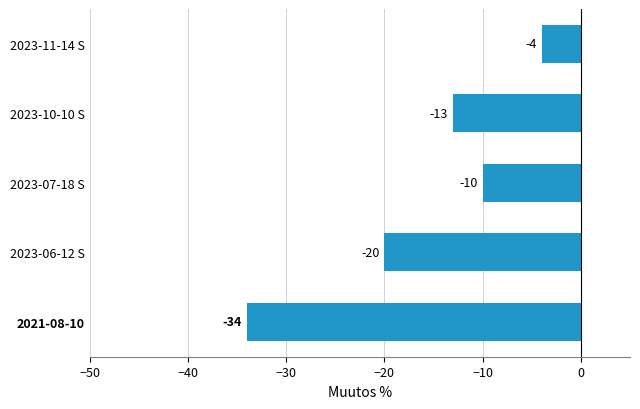

Is it true that the value at 2023-07-18 S is -10?

True